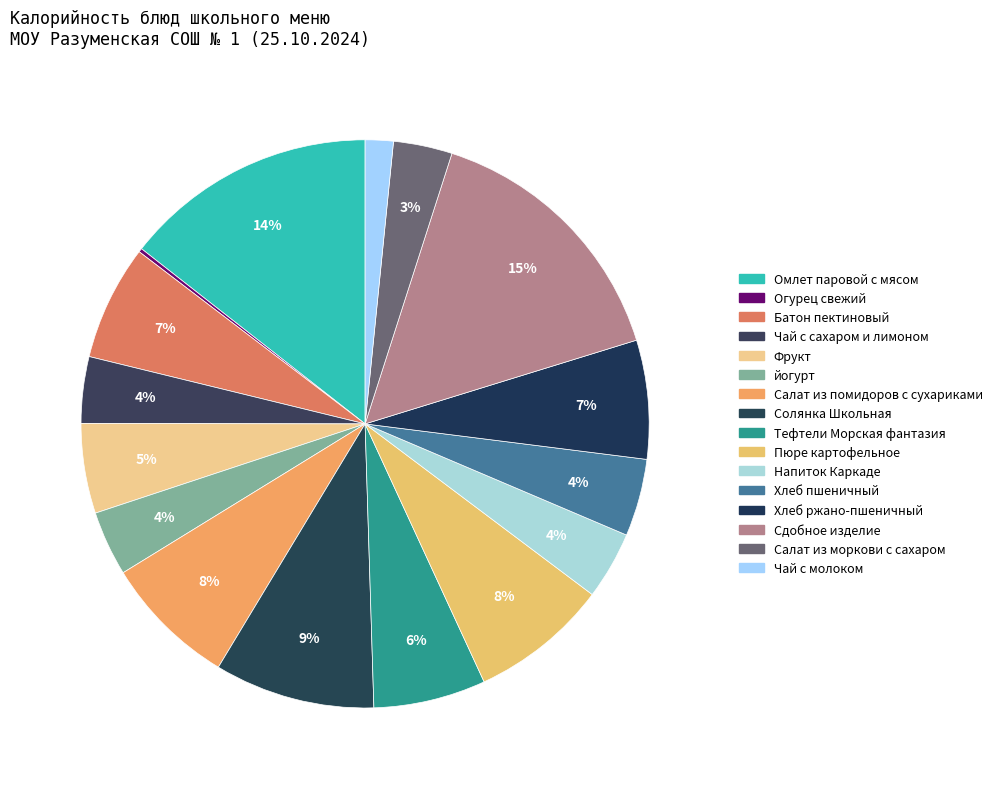

Is there a majority slice in this chart?

No